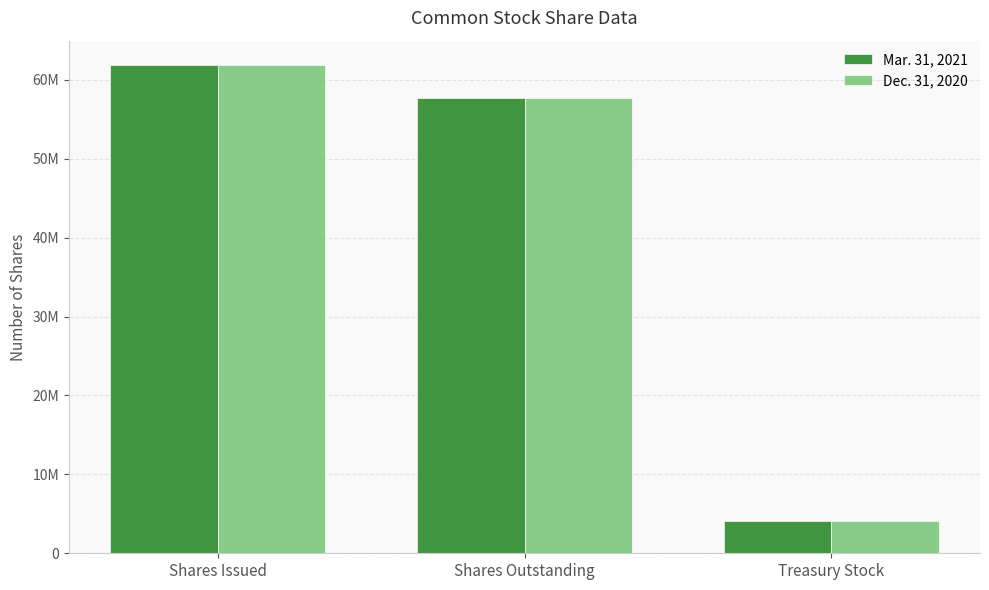

Between Shares Outstanding and Treasury Stock, which series saw the biggest shift?

Mar. 31, 2021